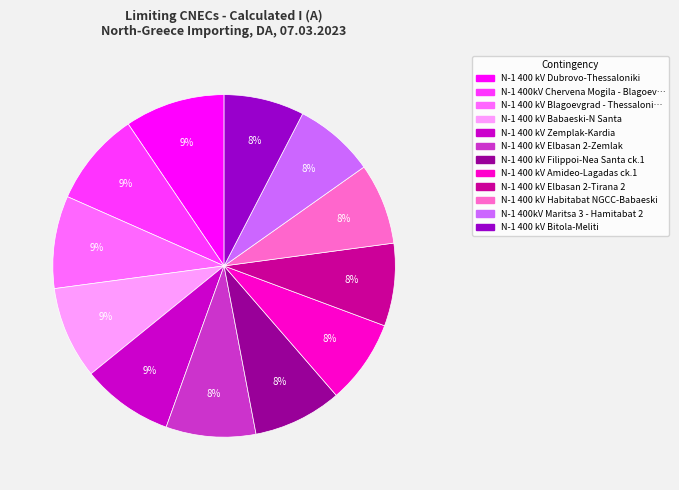

Count the number of slices in the pie.

12